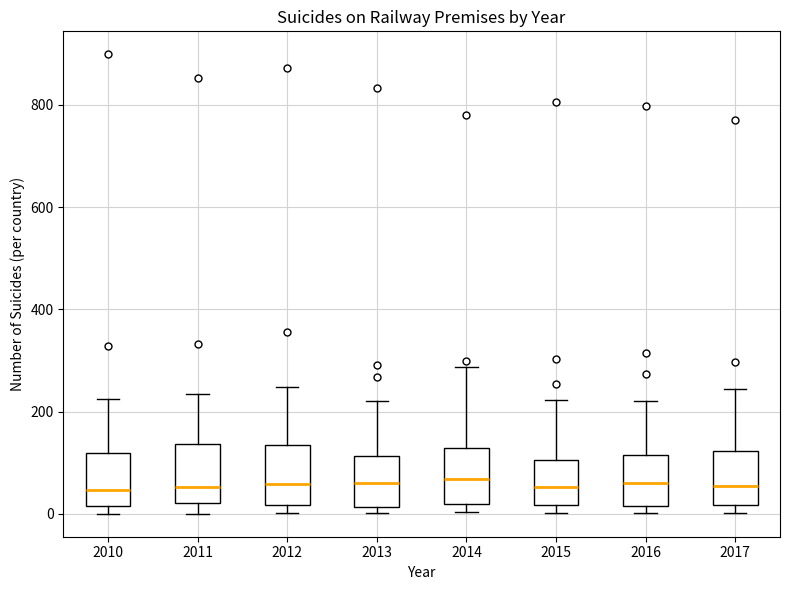

Where is the lower edge of the box at x = 2013 on the y-axis? The values are not printed on the chart, so give them approximately, as read against the axis.

20